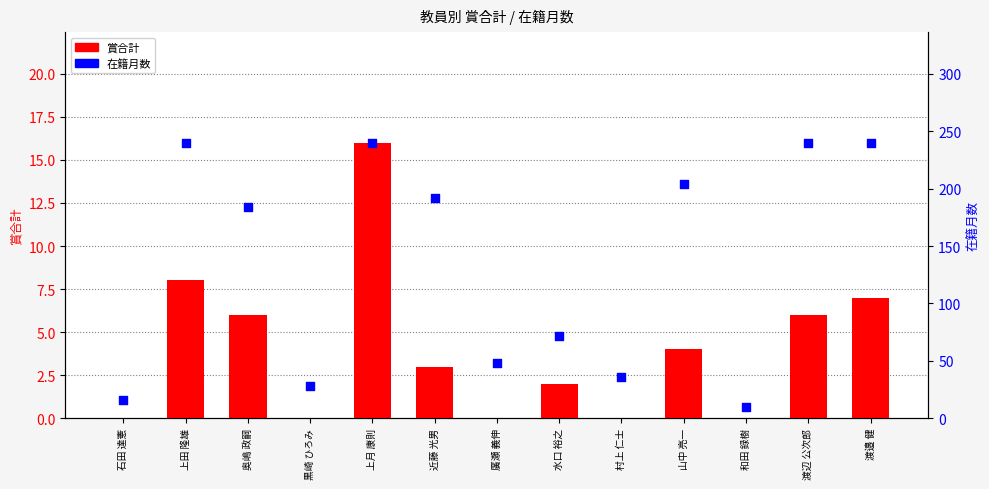

What are all the series names shown in the legend?

賞合計, 在籍月数